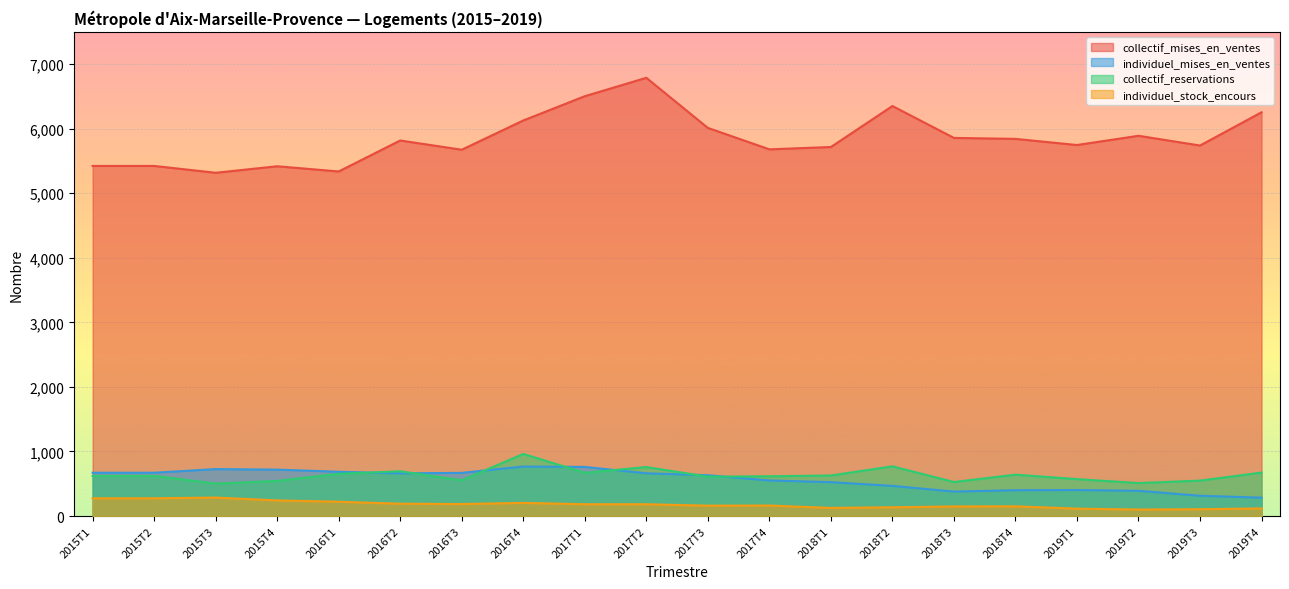

Is it true that collectif_mises_en_ventes equals 1681 at 2015T3?

False